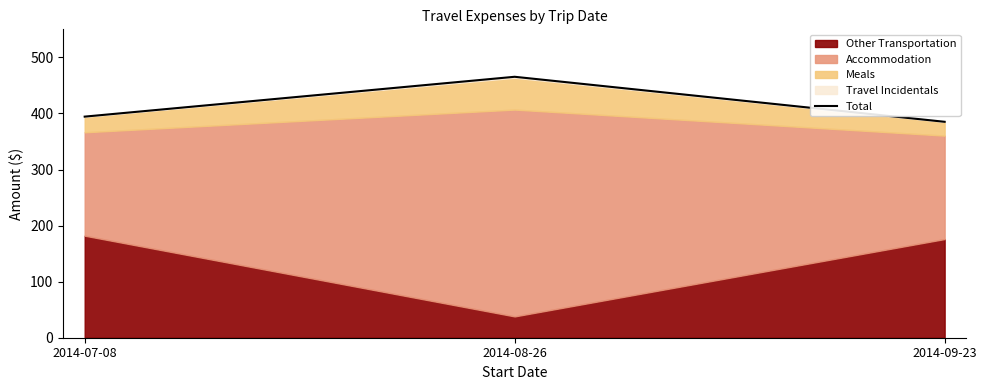

Which has a higher value, 2014-09-23 or 2014-07-08?

2014-07-08